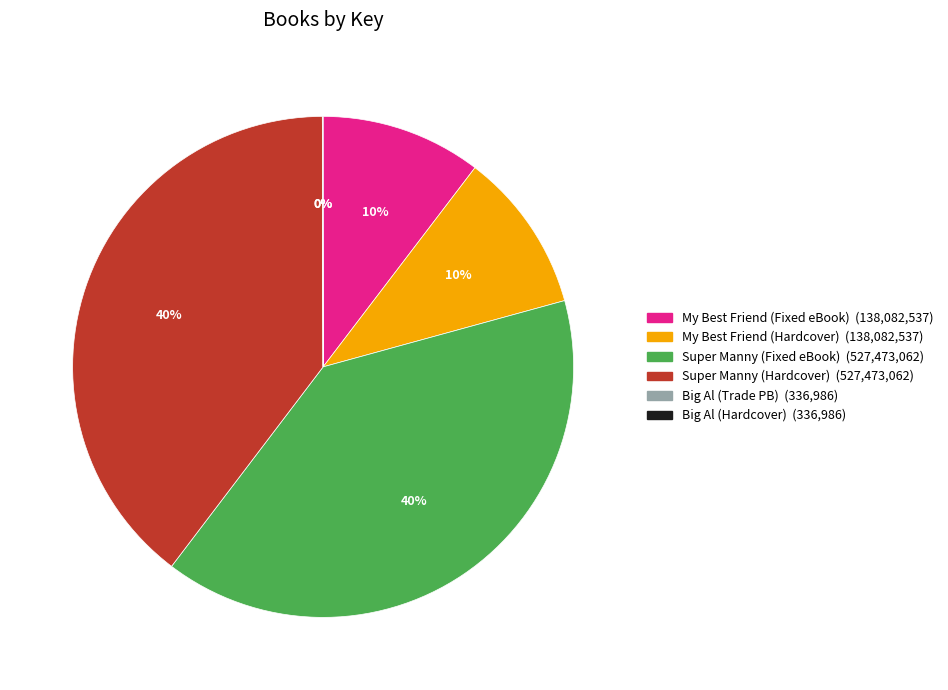

Is there a majority slice in this chart?

No